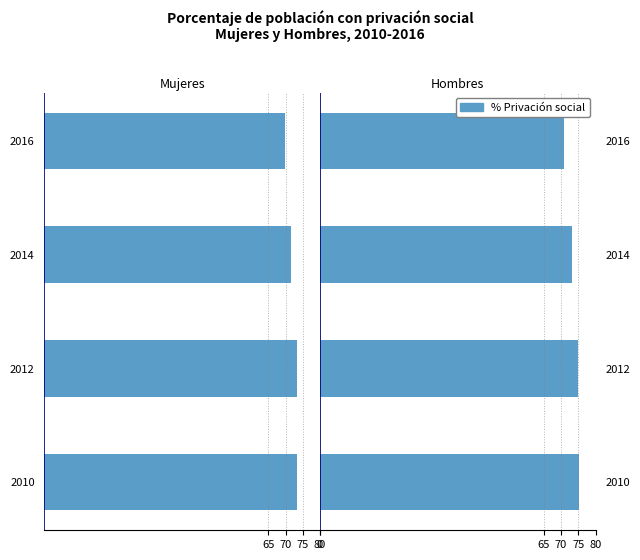

Between 2014 and 2010, which is larger?

2014